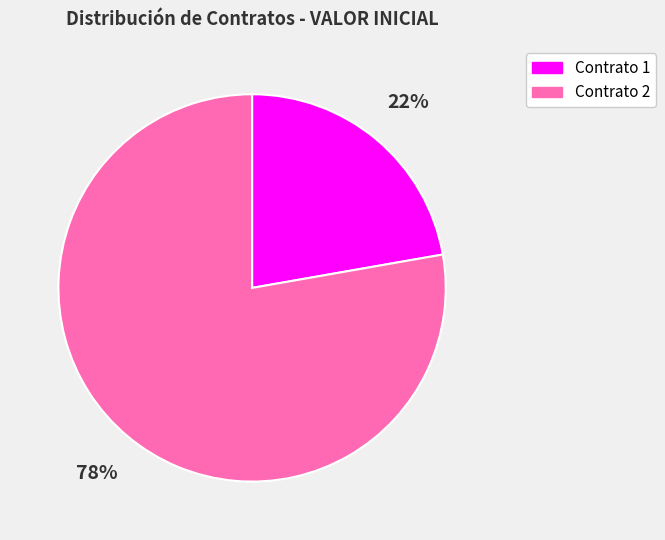

To the nearest percent, what is the difference between the largest and smallest slice percentages?

56%